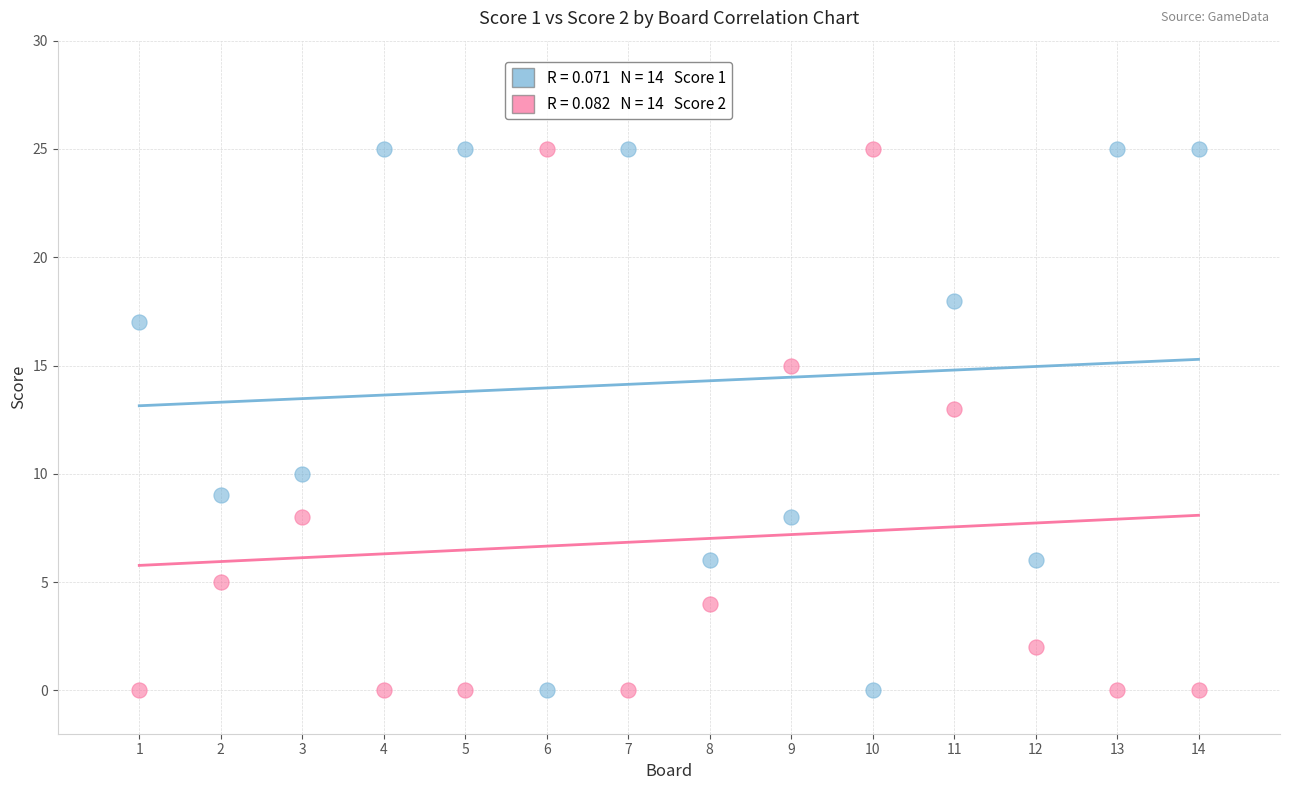

Across all series, what Y value is closest to 12?

13